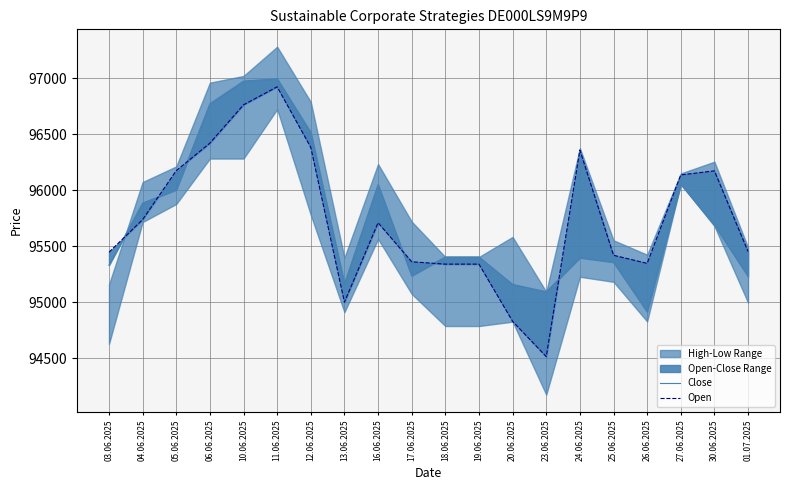

What is the difference between the Open values at 11.06.2025 and 19.06.2025?

1584